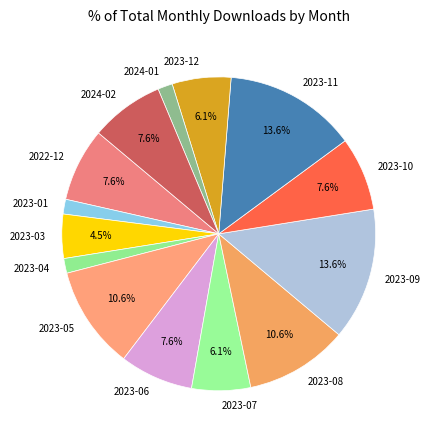

What percentage is NOT represented by 2023-03?

95.5%